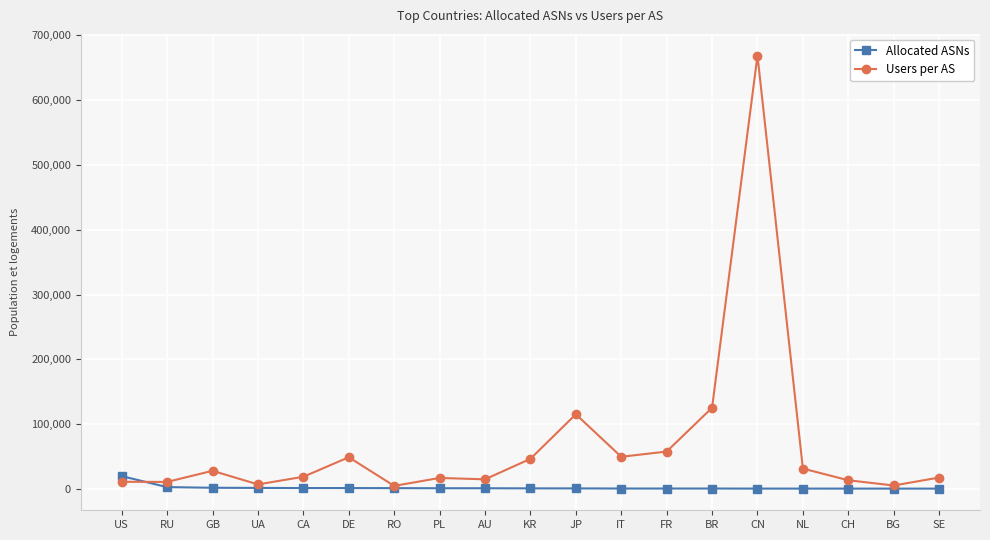

At how many categories does at least one series exceed 83604?

3